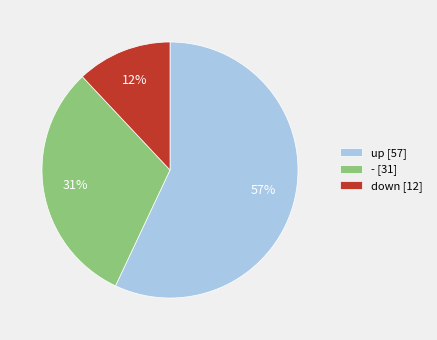

Is there any slice that represents more than half of the pie?

Yes